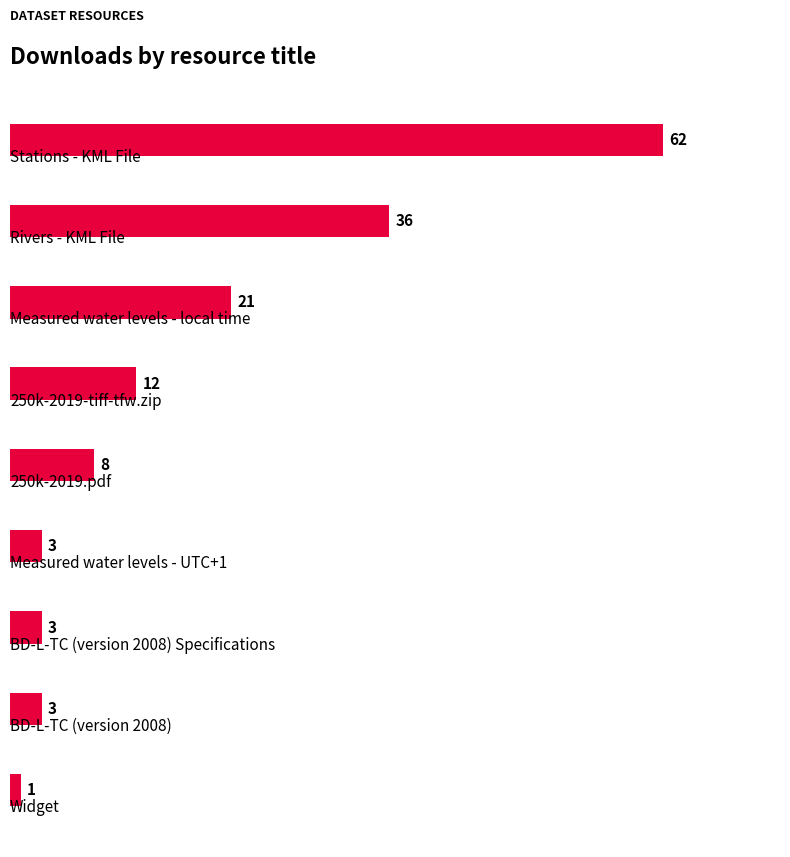

How many values are below 8?

4